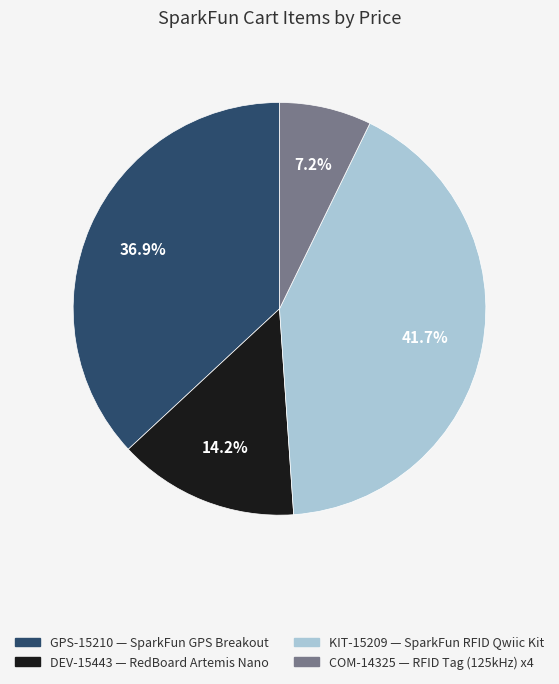

Which category has the smallest portion of the pie?

COM-14325